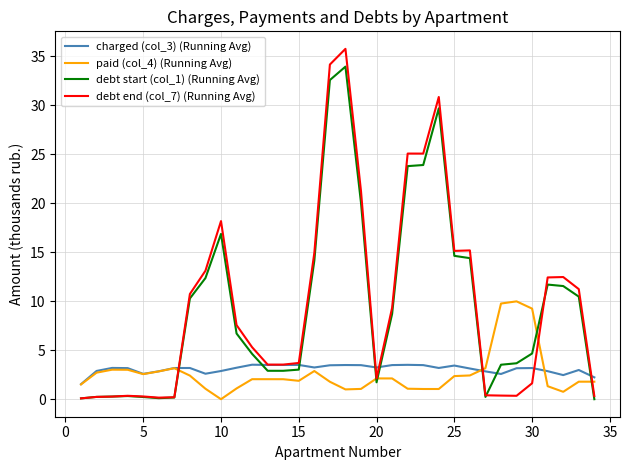

What is the greatest value displayed?

35.8